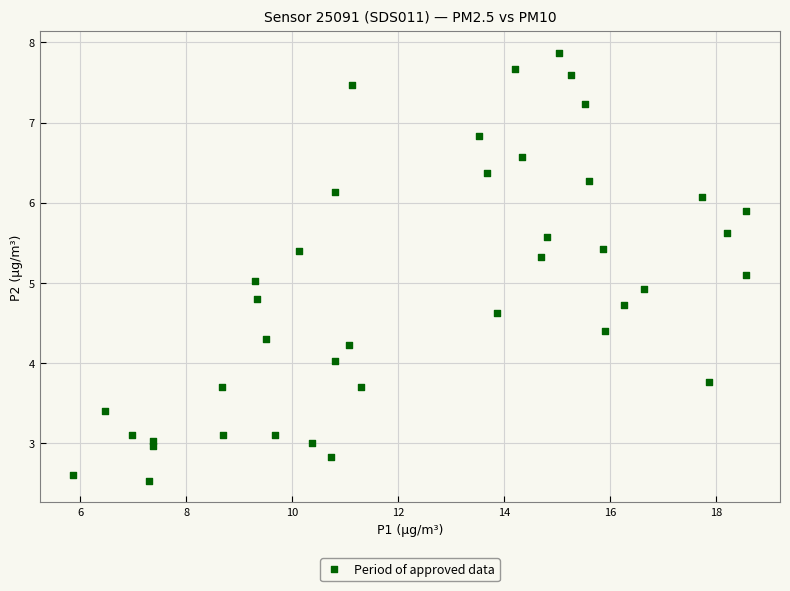

What is the range of Y values (max minus min)?

5.3